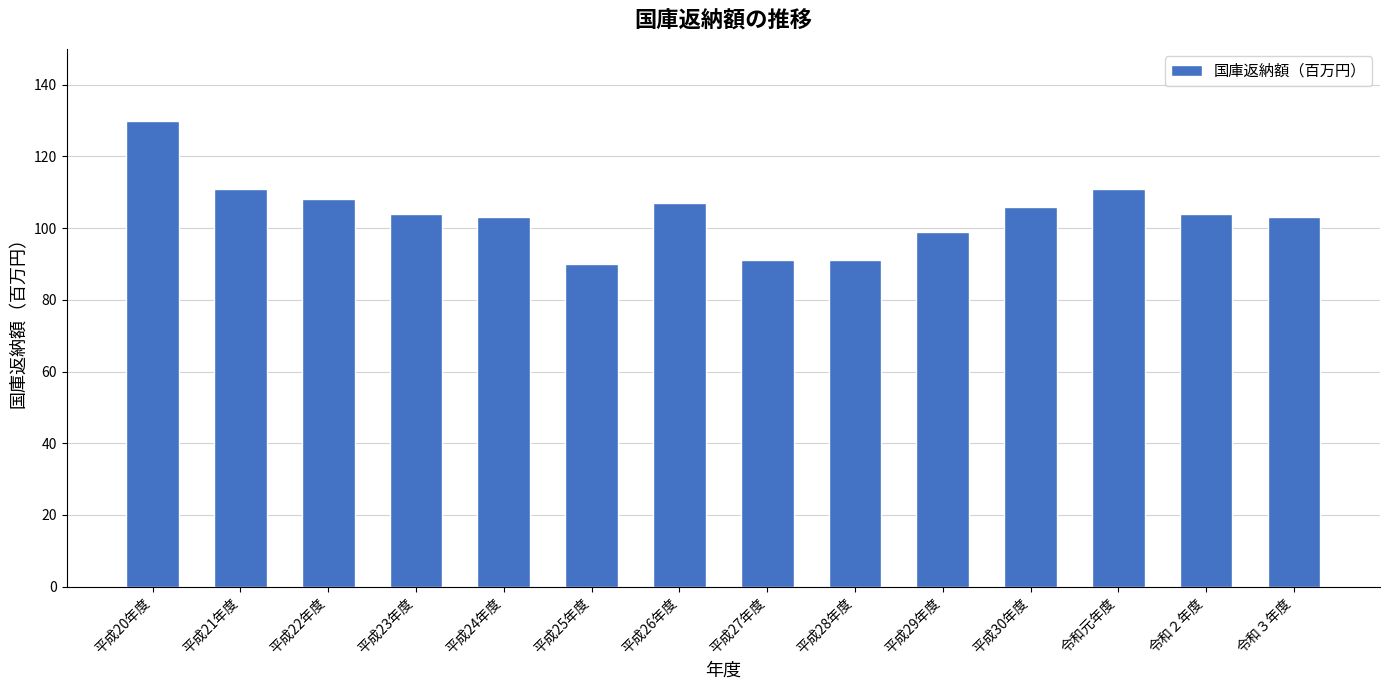

How many bars are there in total?

14